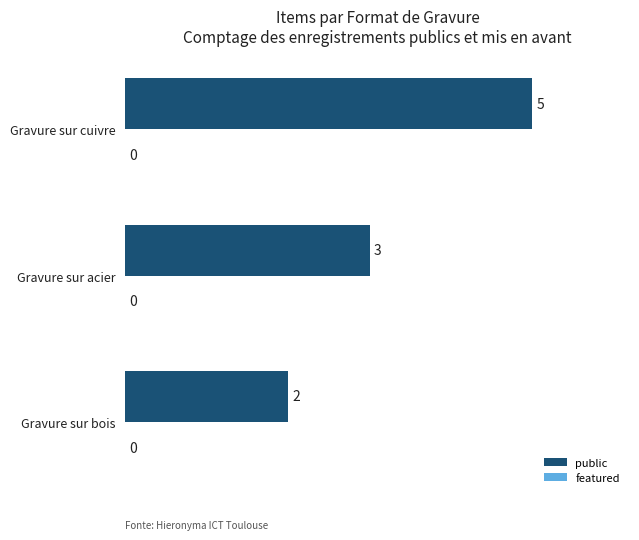

Rank the categories by value from lowest to highest.

Gravure sur bois, Gravure sur acier, Gravure sur cuivre